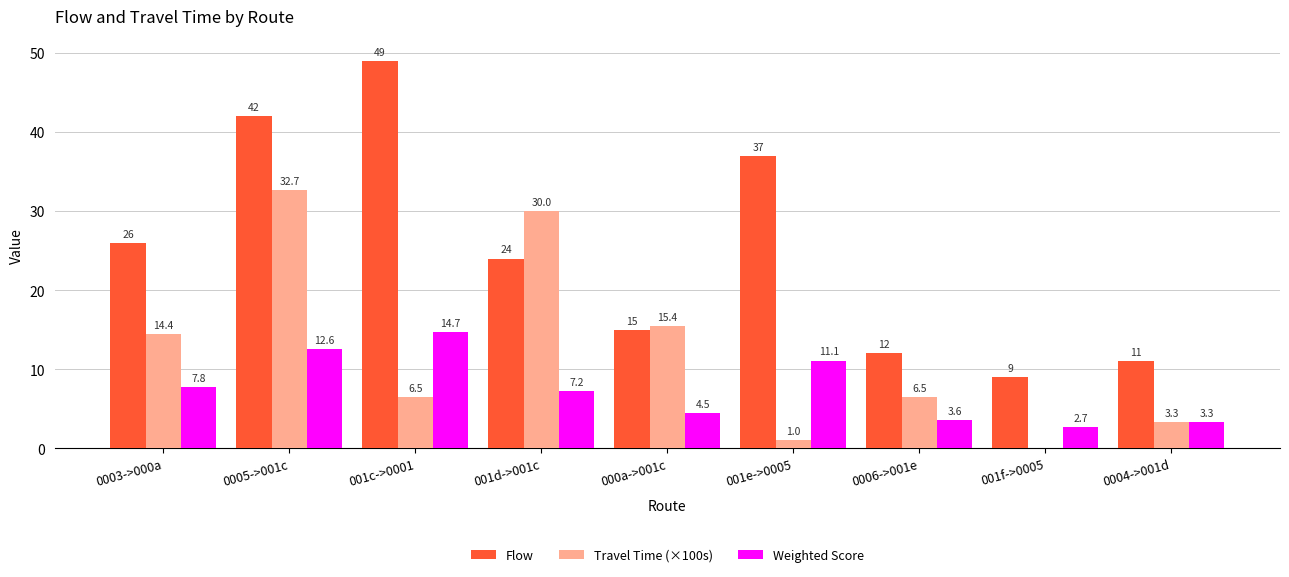

At which label is Travel Time (×100s) closest to 16?

000a->001c